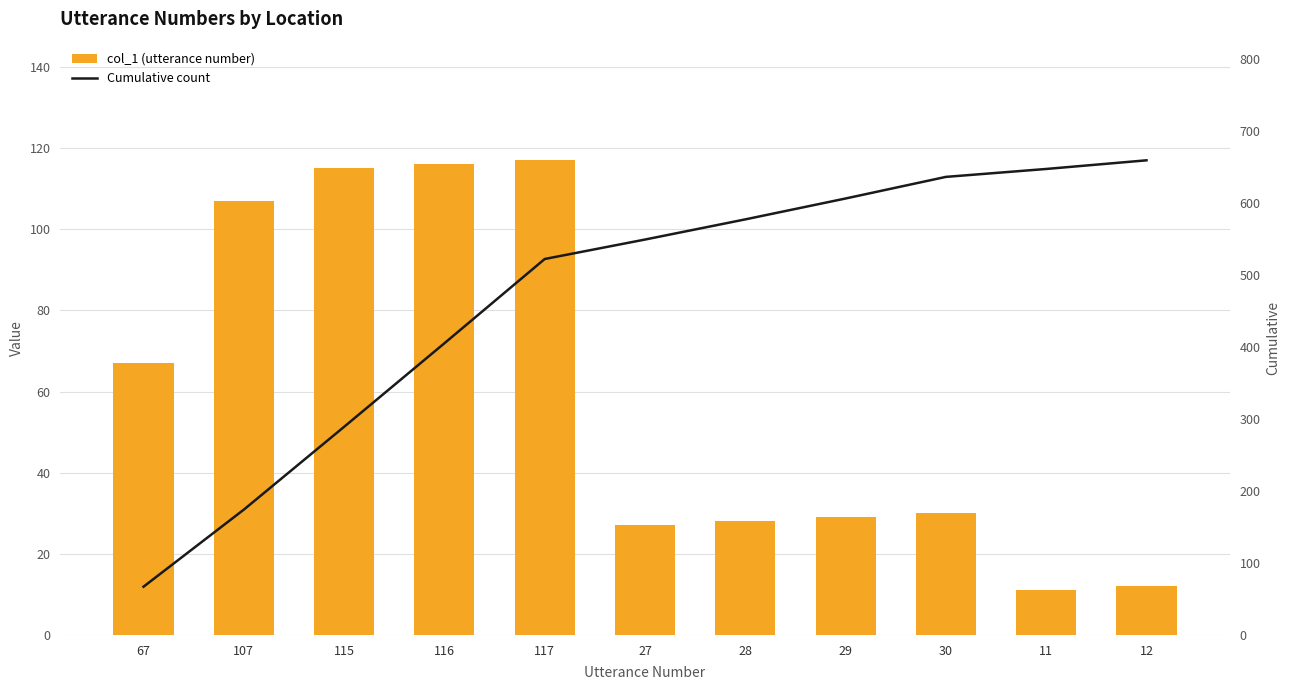

List the series in order of their peak value, lowest first.

col_1 (utterance number), Cumulative count